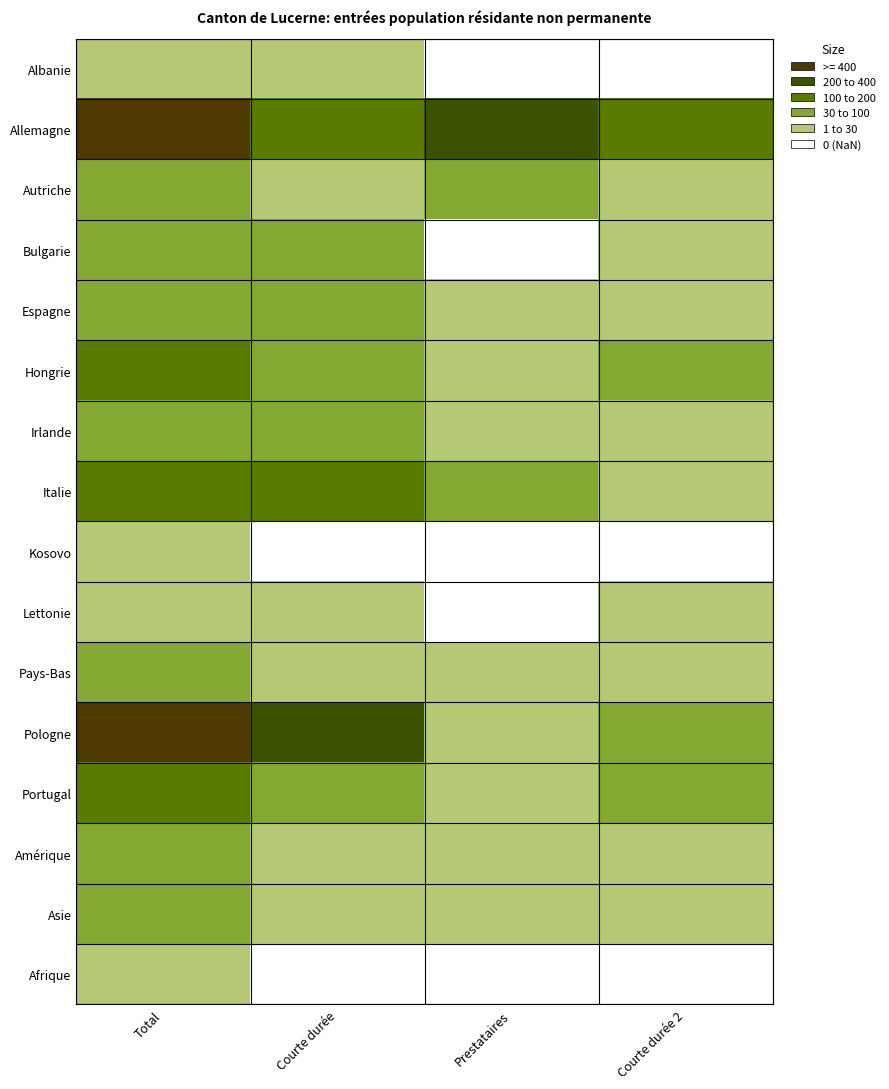

At which category is the sum across all series the highest?

Total